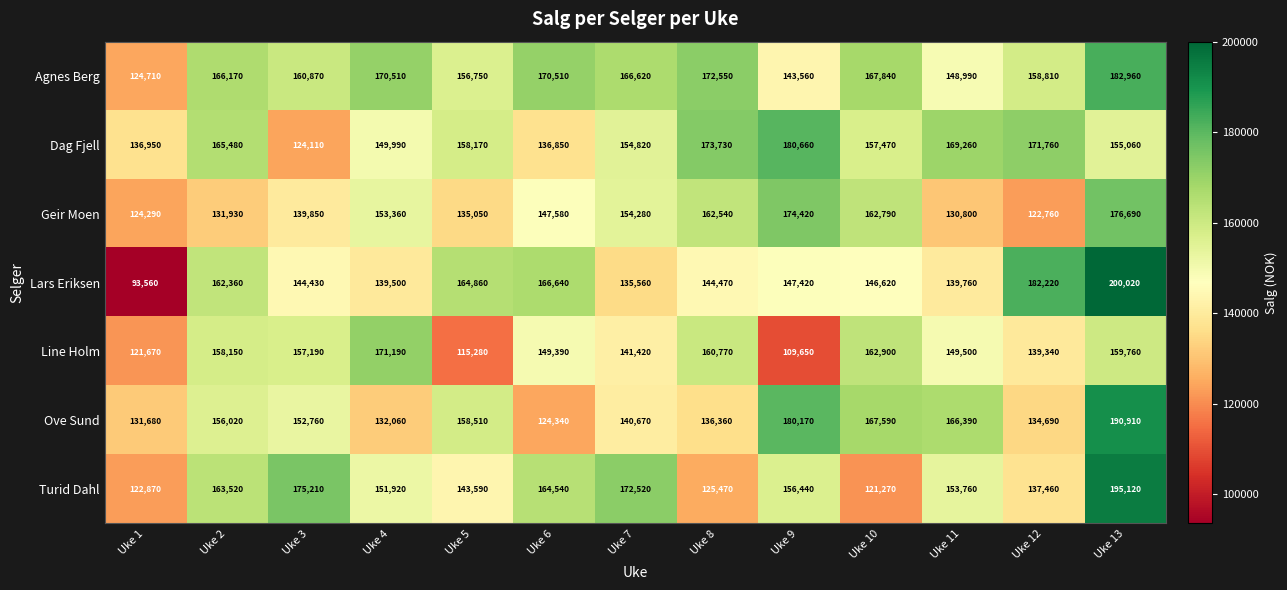

How many distinct data groups are displayed?

7